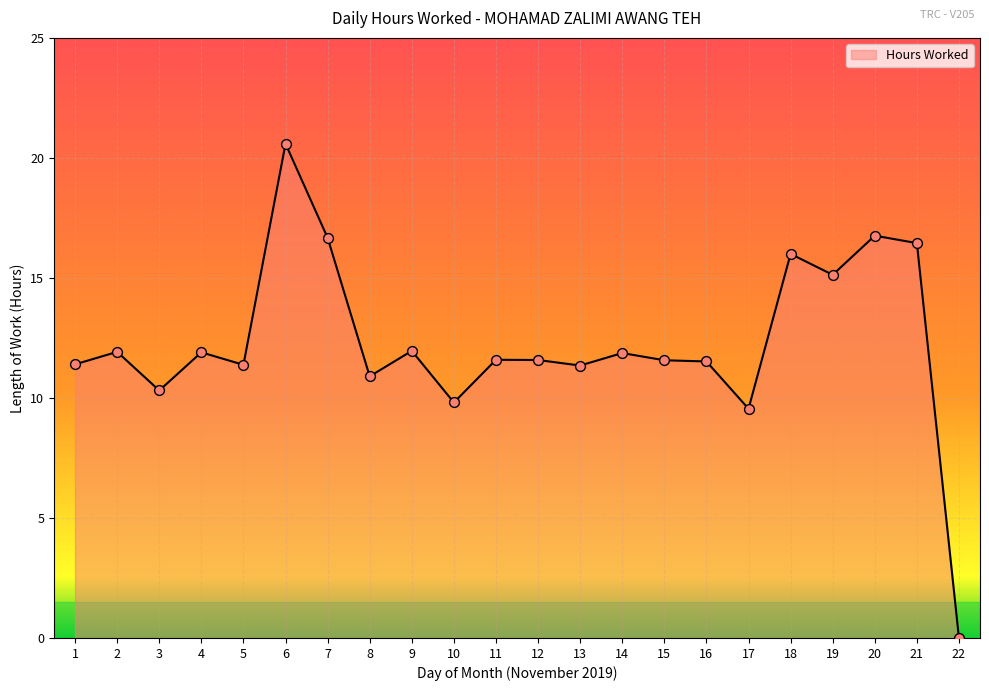

What is the change in value from 2 to 3?

-1.6